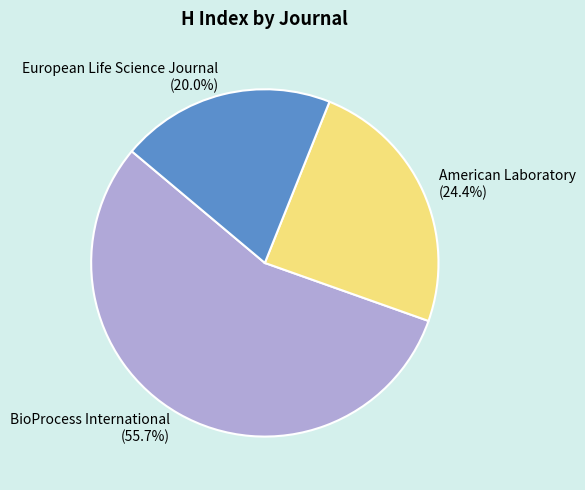

The BioProcess International slice represents 56% of the pie. True or false?

True